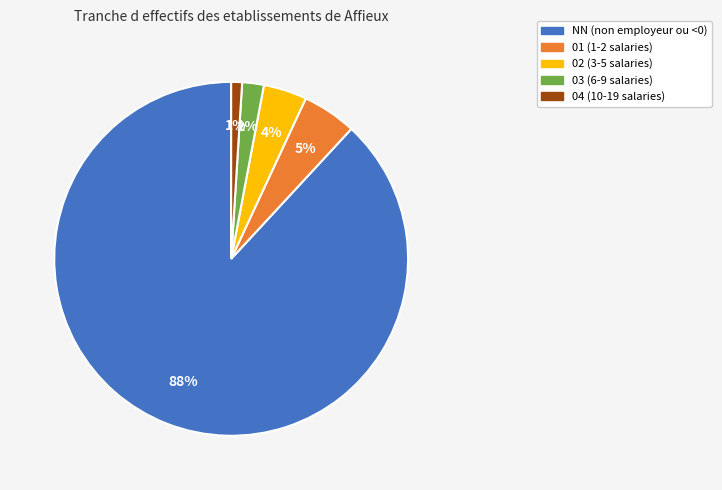

What is the ratio of the value at 02 to the value at 03?

2.0